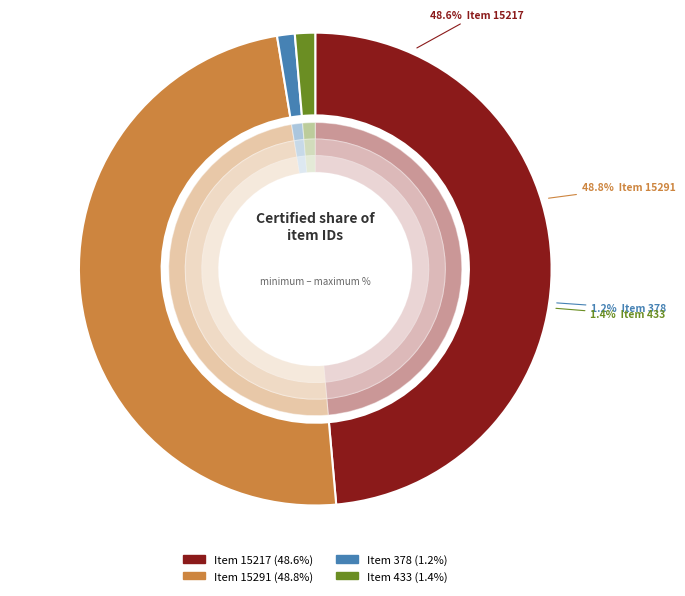

To the nearest percent, what is the difference between the largest and smallest slice percentages?

48%